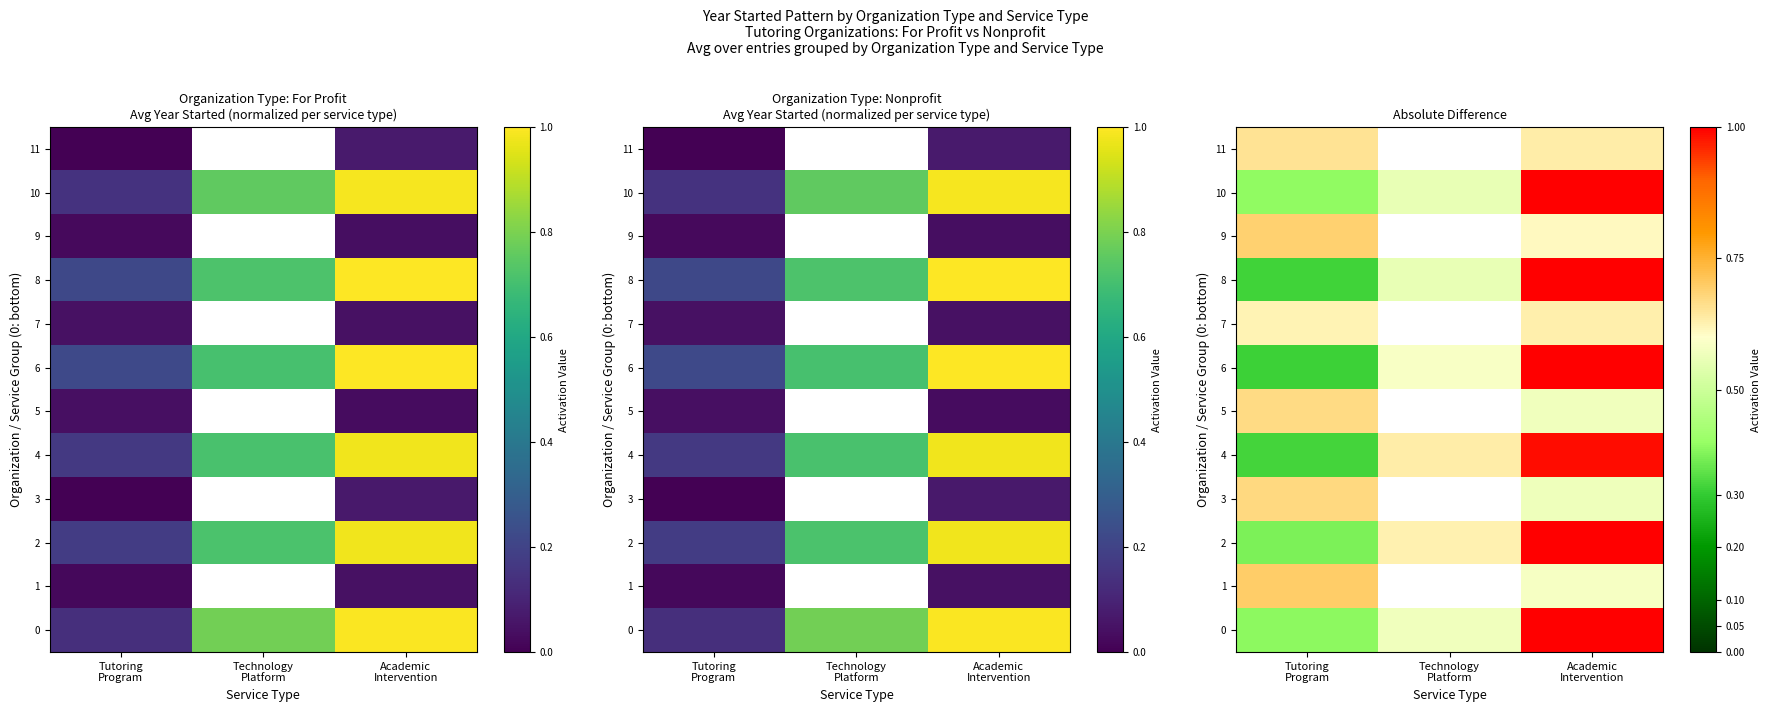

At Tutoring Program, list the series in order from smallest to largest.

6, 8, 4, 2, 0, 10, 7, 11, 5, 3, 9, 1